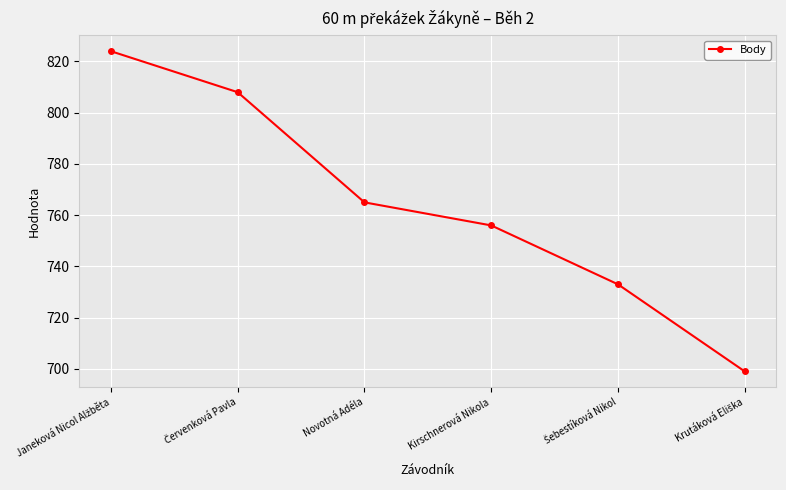

What is the average value?

764